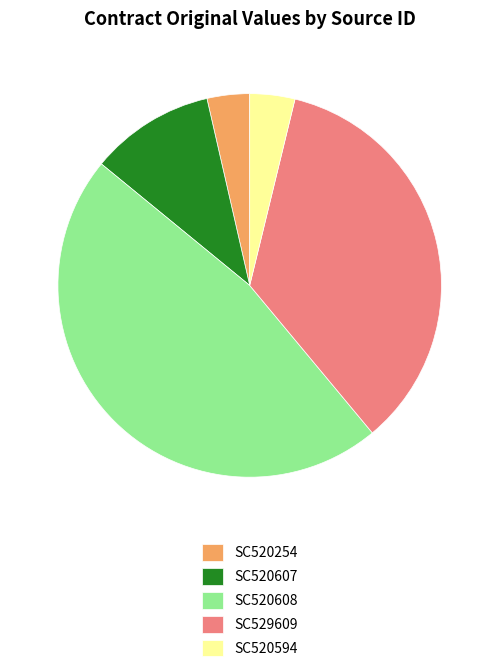

What is the largest slice in the pie chart?

SC520608